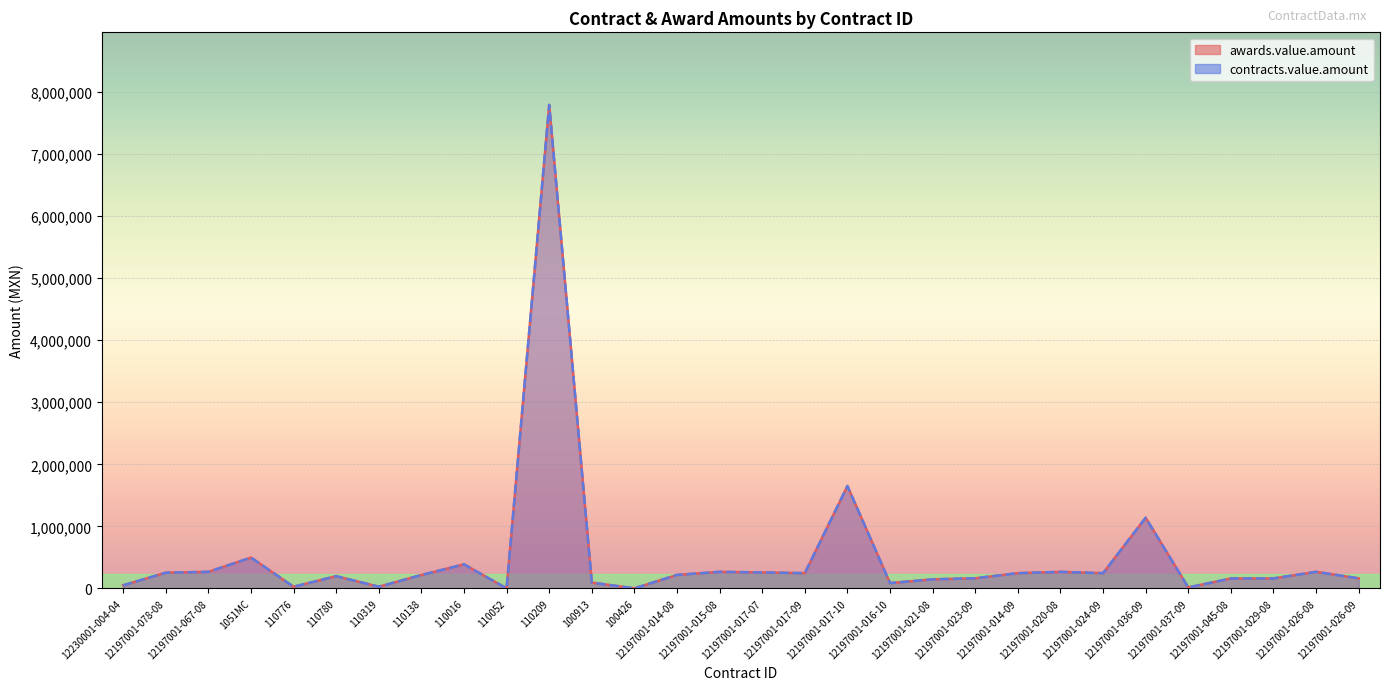

At which category does awards.value.amount reach its first local peak?

1051MC